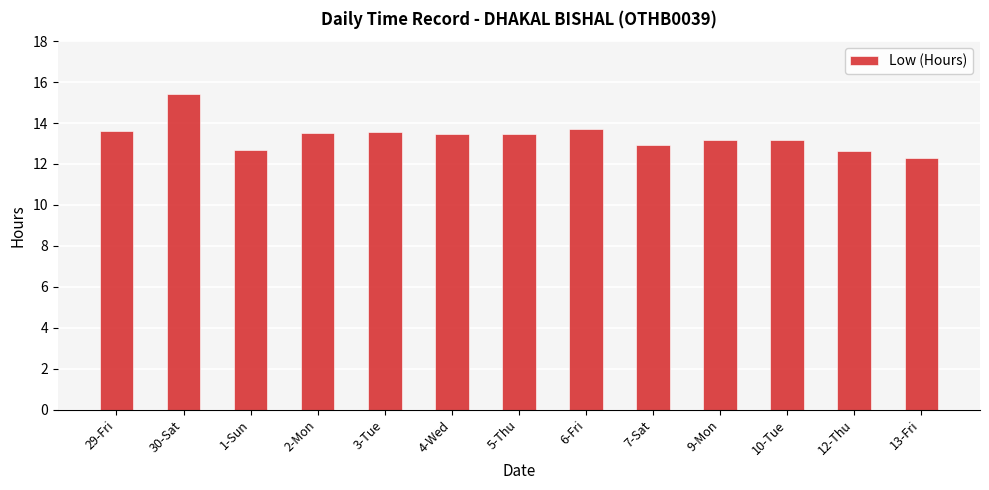

What is the label of the 11th bar from the right?

1-Sun